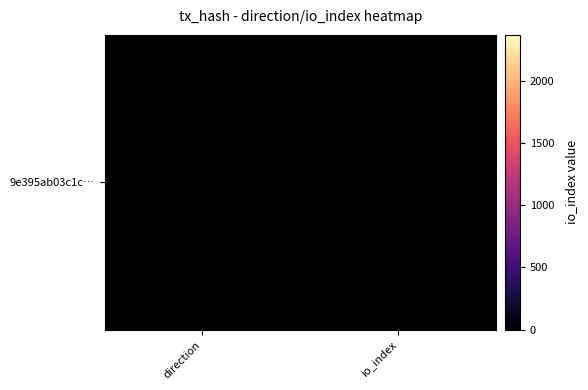

What is the total value across all series at direction?

2